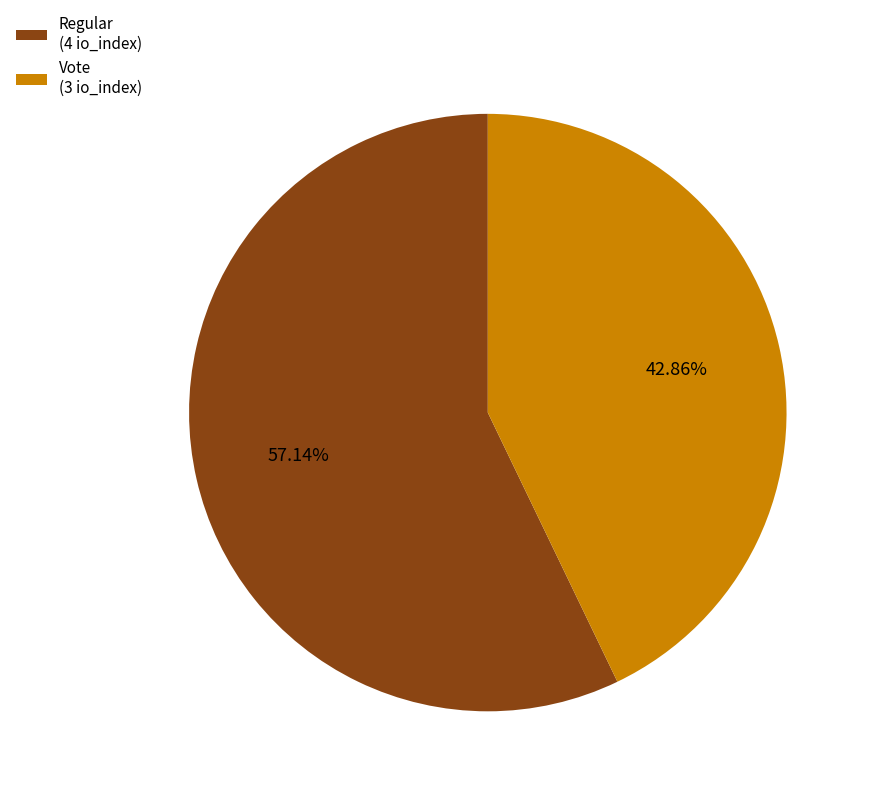

To the nearest percent, what is the average slice percentage?

50%